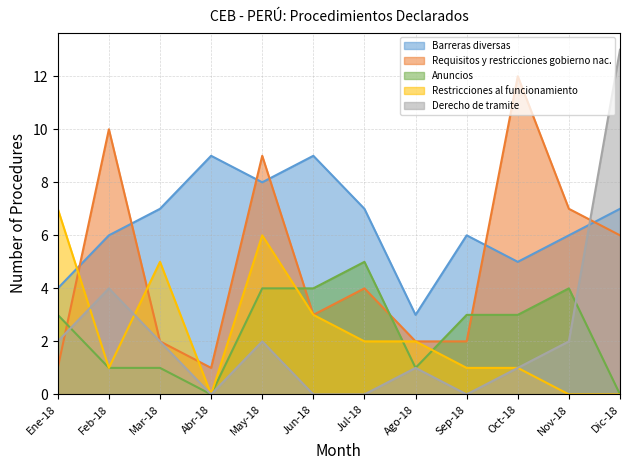

What is the sum of the Requisitos y restricciones gobierno nac. values at Jul-18 and Oct-18?

16